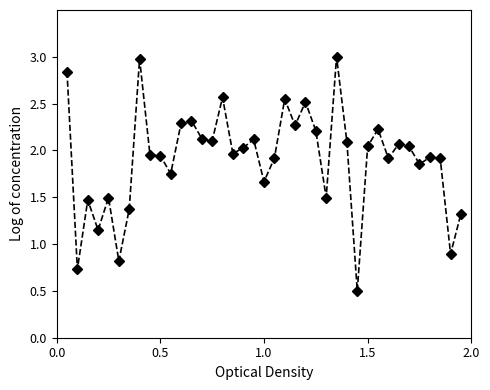

What is the greatest value displayed?

3.0